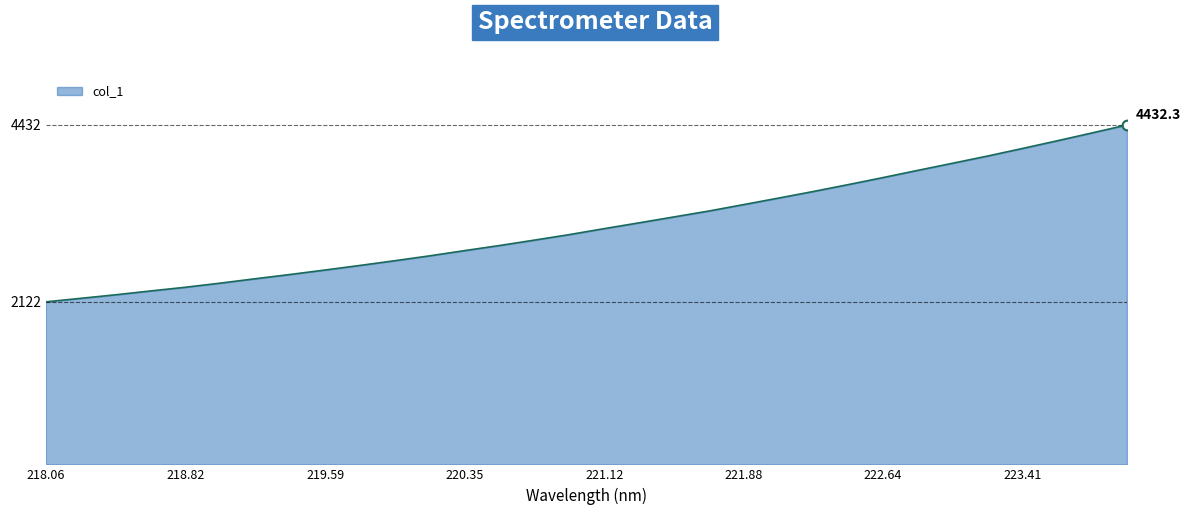

Does the chart have visible grid lines?

No